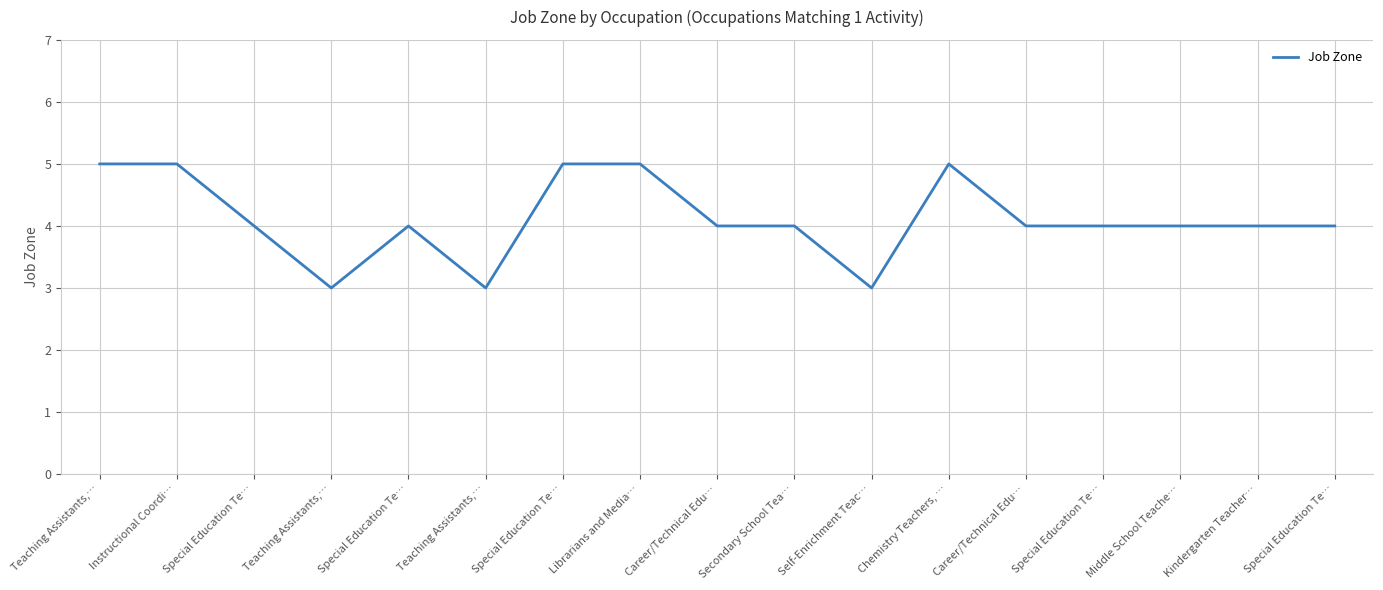

What is the greatest value displayed?

5